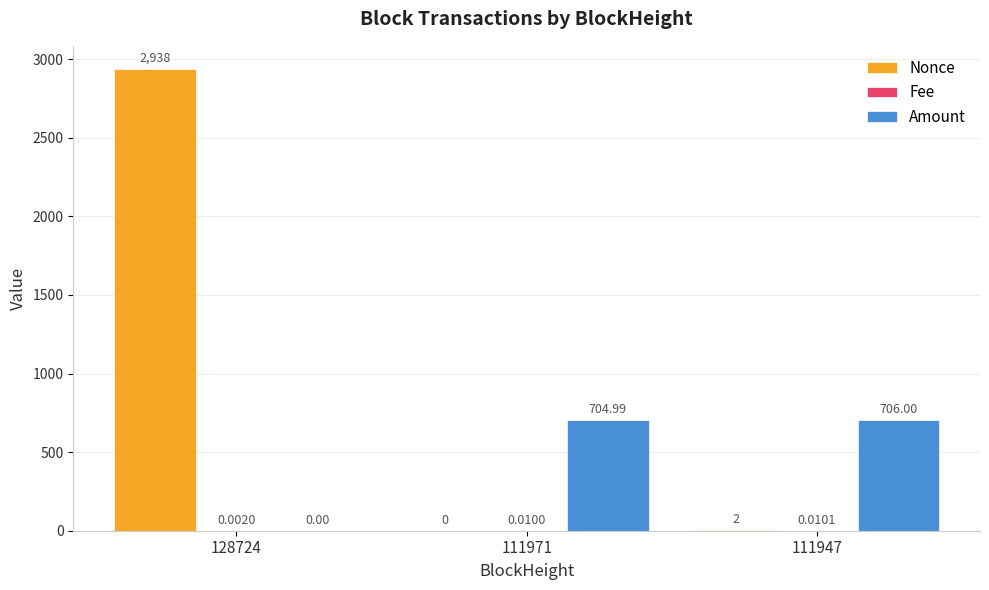

Which series changed the most between 128724 and 111947?

Nonce